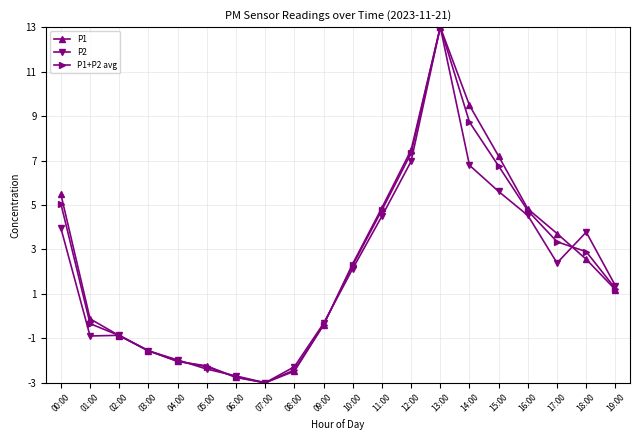

What is the total value across all series at 16:00?

14.1